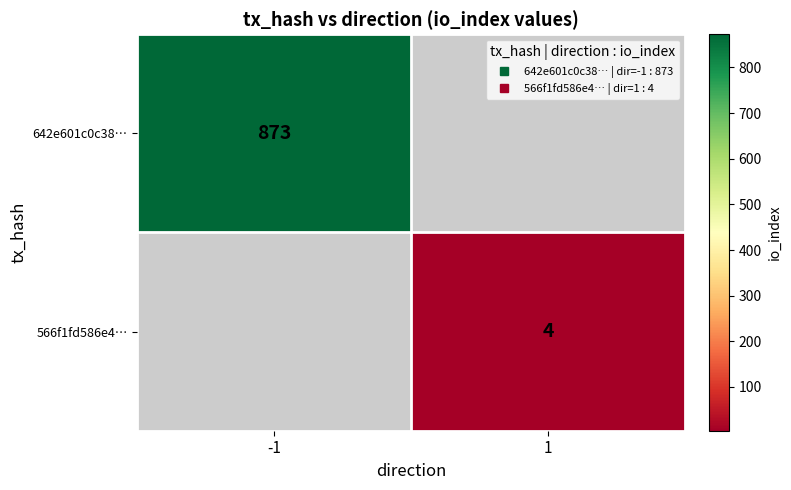

The 642e601c0c38… series shows 873.0 at -1. True or false?

True